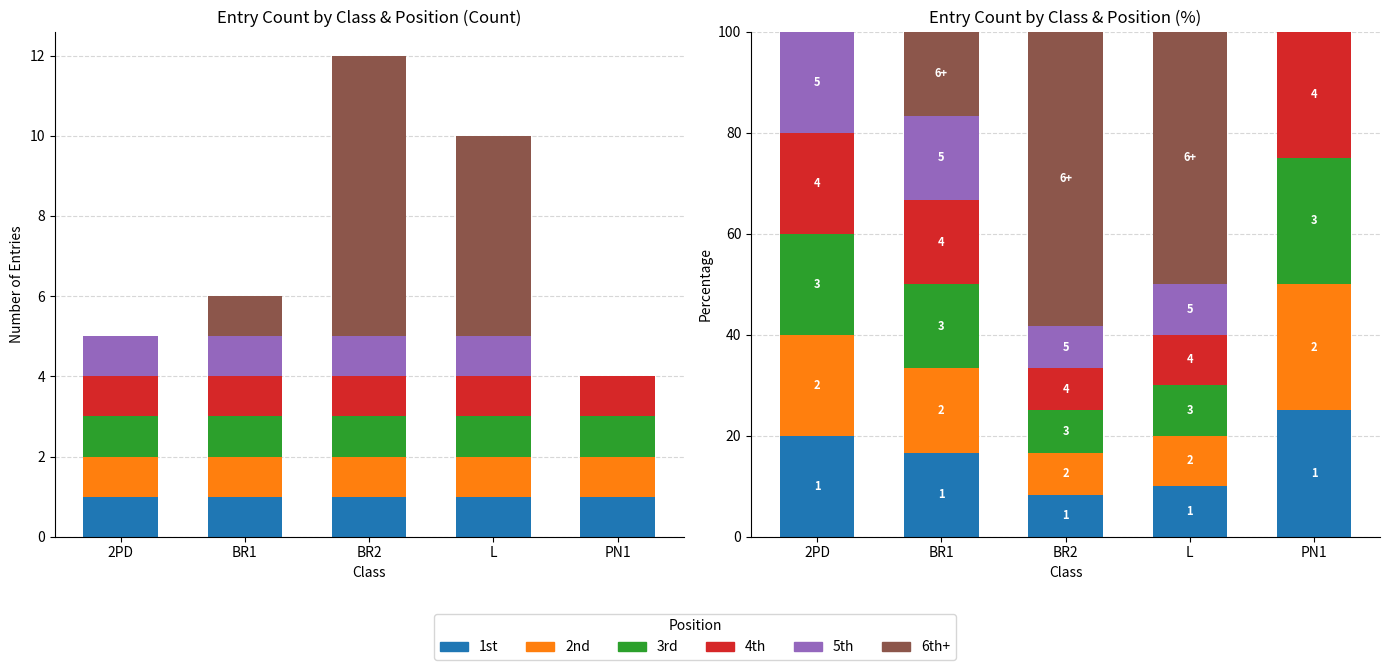

Reading right to left, list all the values displayed in this chart.

1st: PN1=25.0	L=10.0	BR2=8.3	BR1=16.7	2PD=20.0
2nd: PN1=25.0	L=10.0	BR2=8.3	BR1=16.7	2PD=20.0
3rd: PN1=25.0	L=10.0	BR2=8.3	BR1=16.7	2PD=20.0
4th: PN1=25.0	L=10.0	BR2=8.3	BR1=16.7	2PD=20.0
5th: PN1=0.0	L=10.0	BR2=8.3	BR1=16.7	2PD=20.0
6th+: PN1=0.0	L=50.0	BR2=58.3	BR1=16.7	2PD=0.0